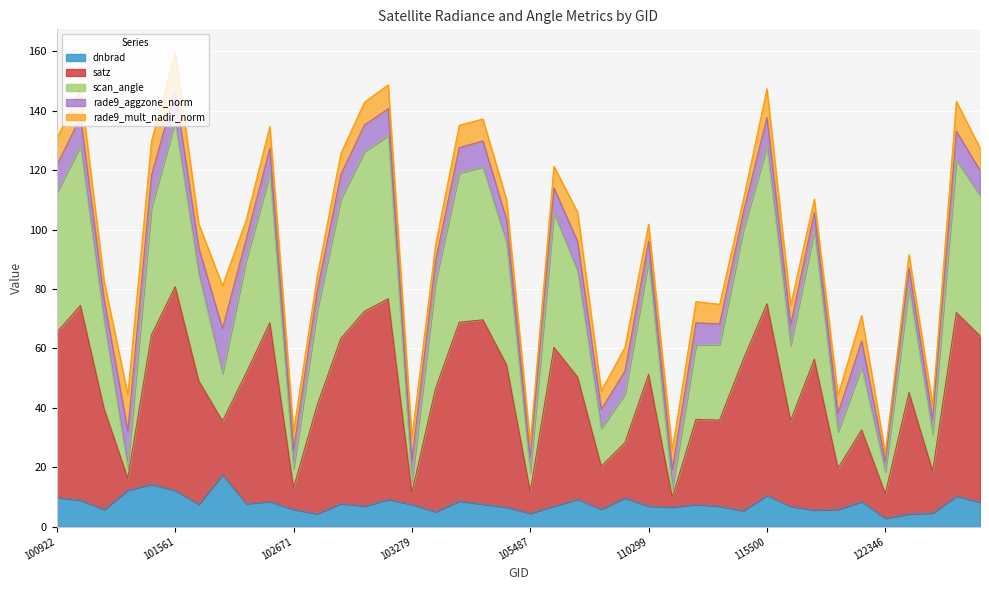

Is it true that satz equals 27.7 at 101304?

False